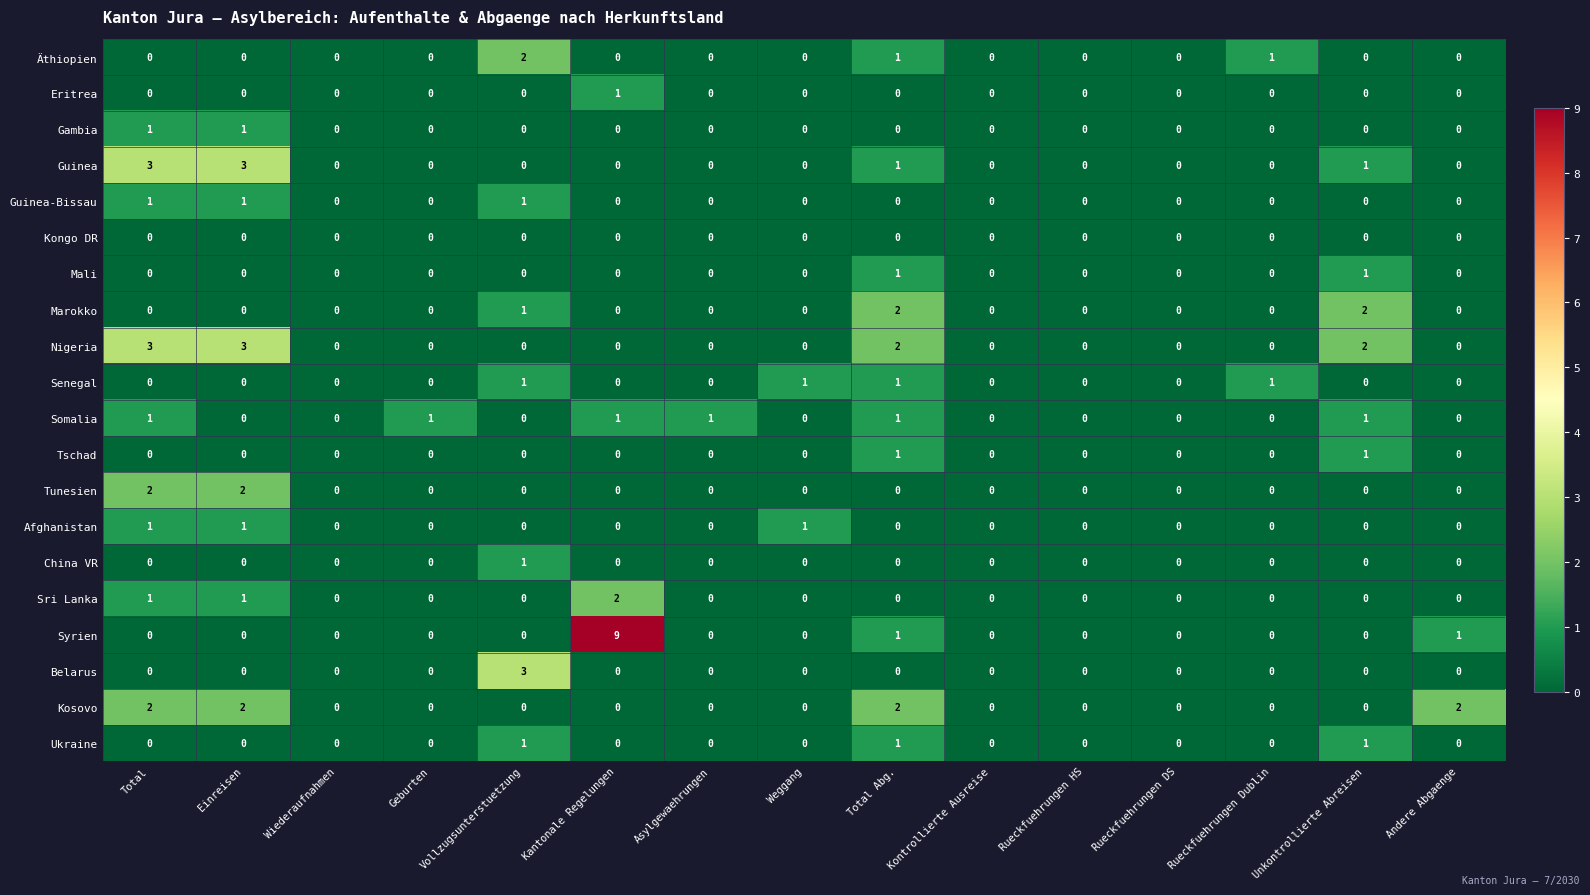

Count the Äthiopien values in the range 0 to 1.

14